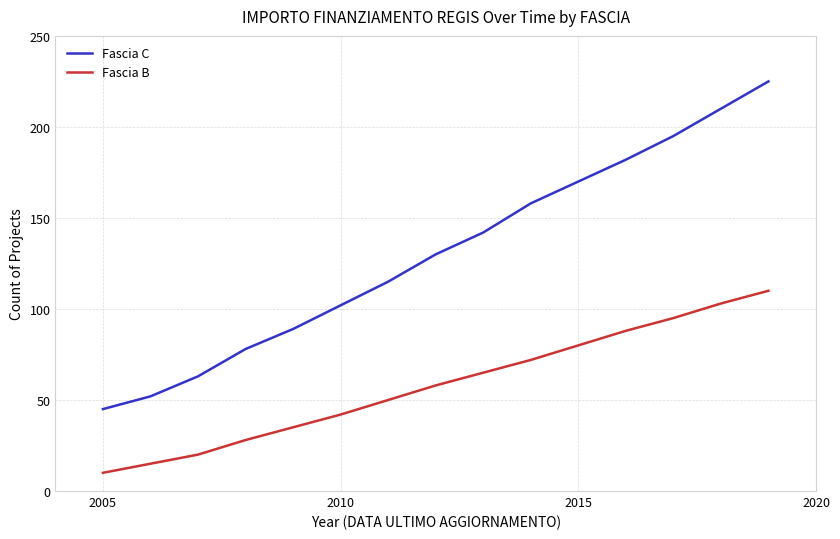

What are all the series names shown in the legend?

Fascia C, Fascia B